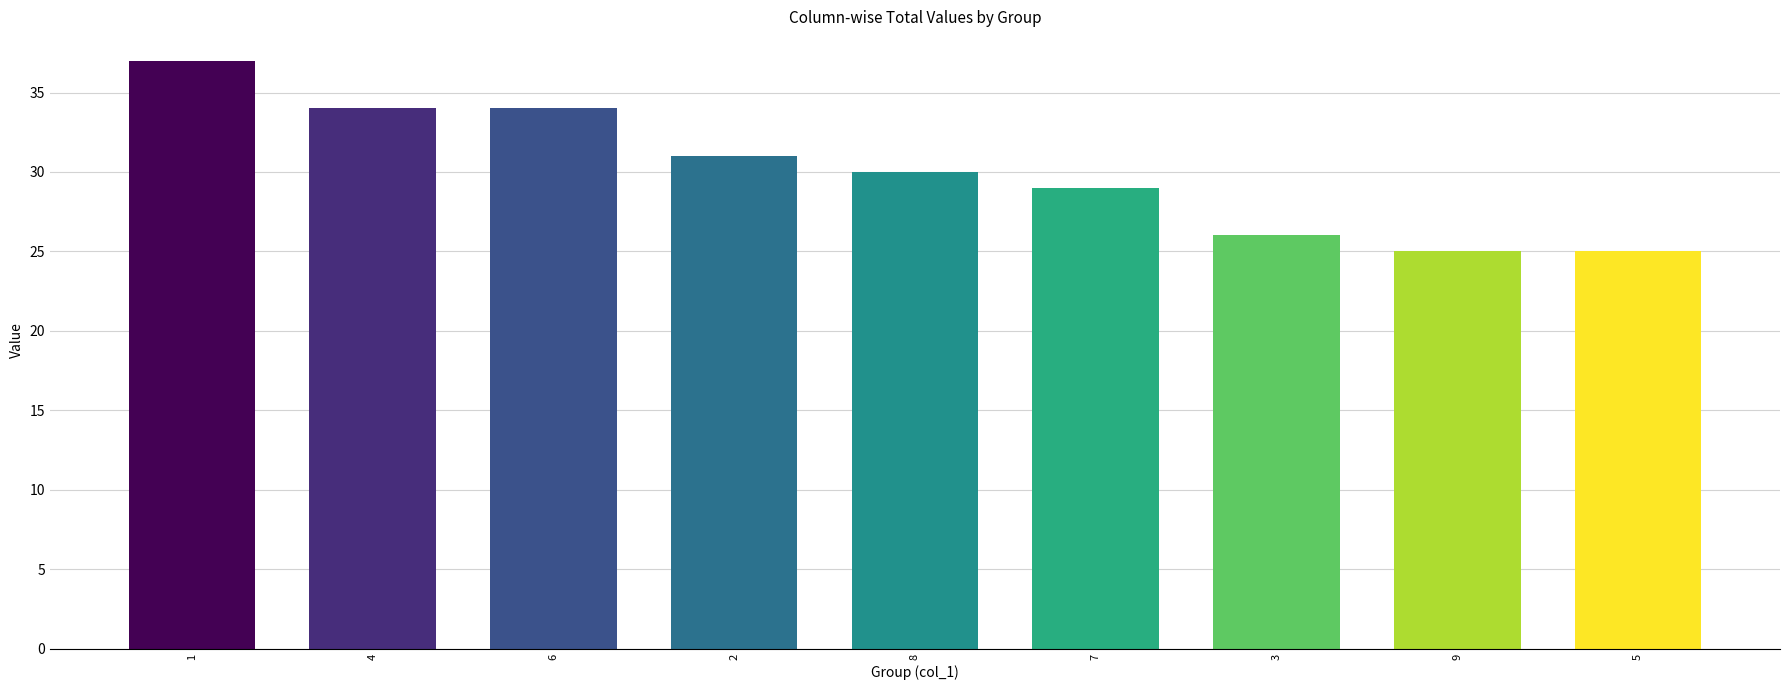

How many categories are shown in the chart?

9